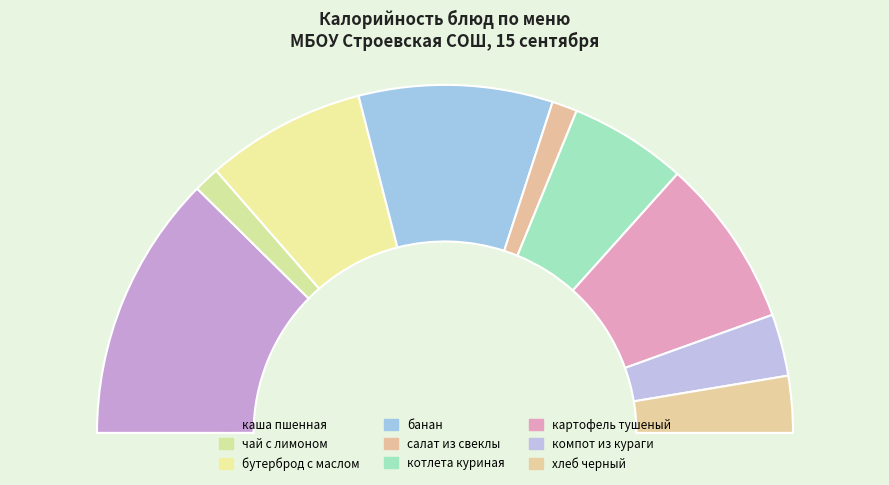

What is the change in value from банан to хлеб черный?

-148.1